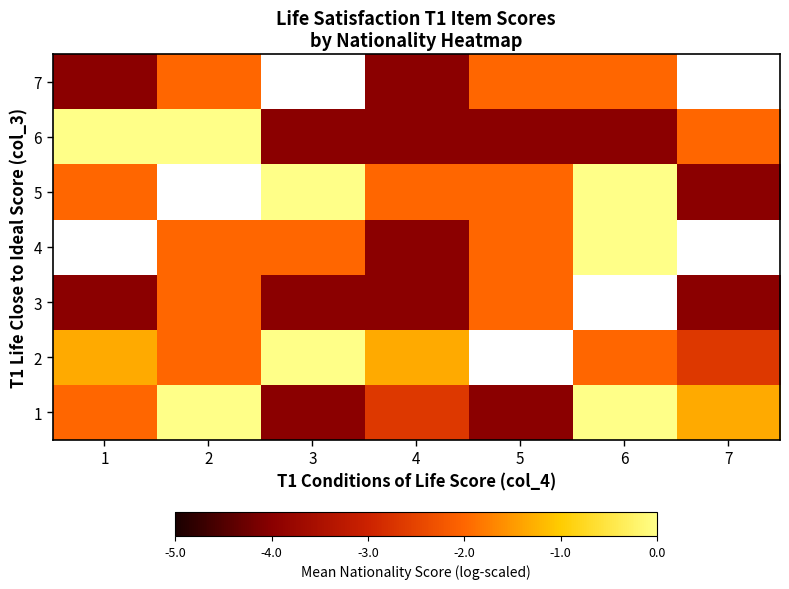

Which series has the widest spread of values?

1